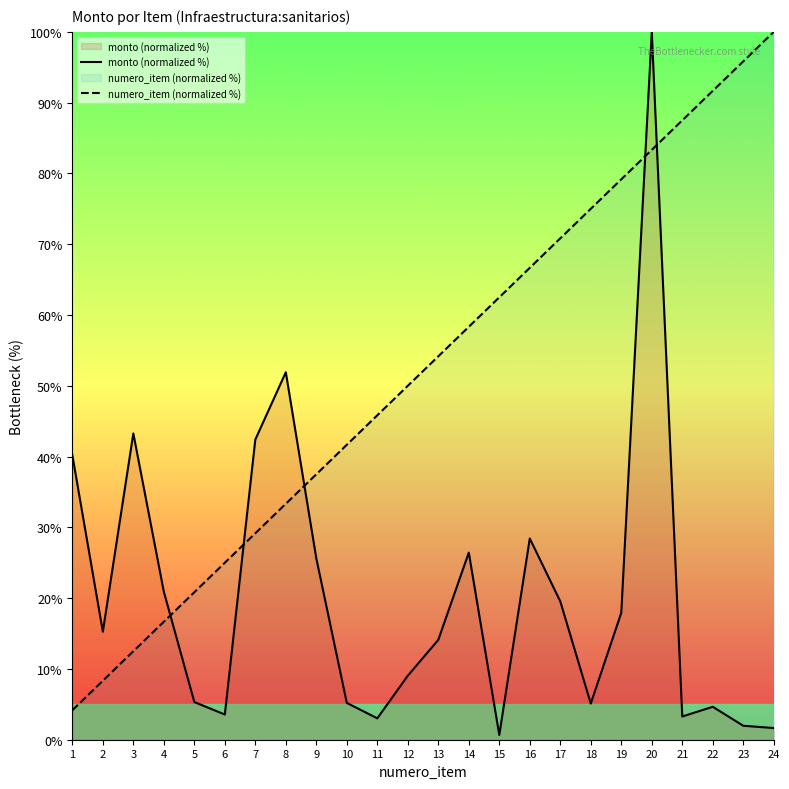

Reading left to right, what are all the values shown in this chart?

monto (normalized %): 1=40.2	2=15.3	3=43.3	4=20.9	5=5.3	6=3.6	7=42.4	8=51.9	9=25.6	10=5.2	11=3.0	12=9.0	13=14.1	14=26.4	15=0.7	16=28.4	17=19.5	18=5.1	19=17.9	20=100.0	21=3.3	22=4.7	23=2.0	24=1.7
numero_item (normalized %): 1=4.2	2=8.3	3=12.5	4=16.7	5=20.8	6=25.0	7=29.2	8=33.3	9=37.5	10=41.7	11=45.8	12=50.0	13=54.2	14=58.3	15=62.5	16=66.7	17=70.8	18=75.0	19=79.2	20=83.3	21=87.5	22=91.7	23=95.8	24=100.0